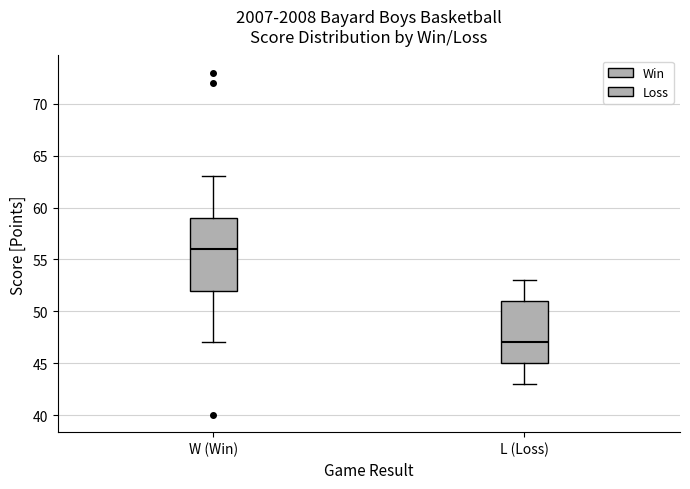

Reading left to right, transcribe this box plot: for each box, give where its median line is, the range the box spans, and where its two whiskers end, as read against the y-axis. The values are not printed on the chart, so give them approximately, as read against the axis.

W (Win): median 56, box 52 to 59, whiskers 47 to 63
L (Loss): median 47, box 45 to 51, whiskers 43 to 53